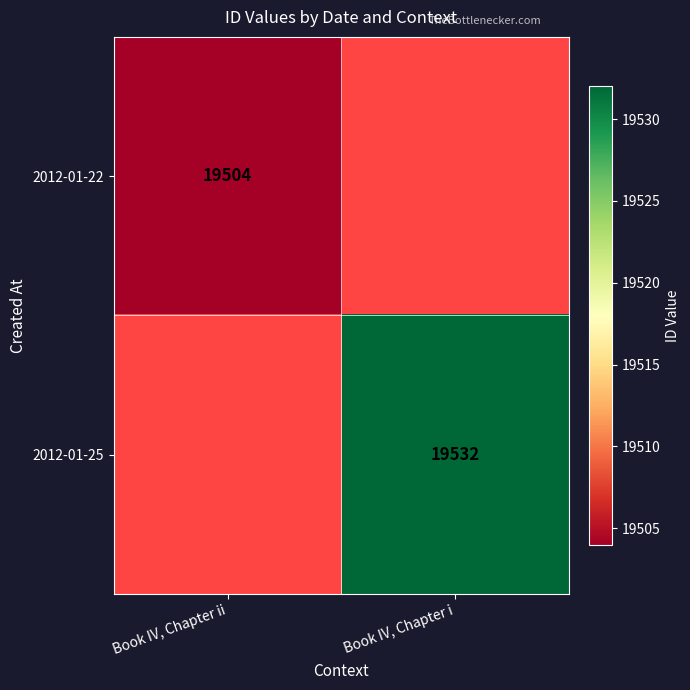

The value of 2012-01-22 at Book IV, Chapter ii is 19504. True or false?

True